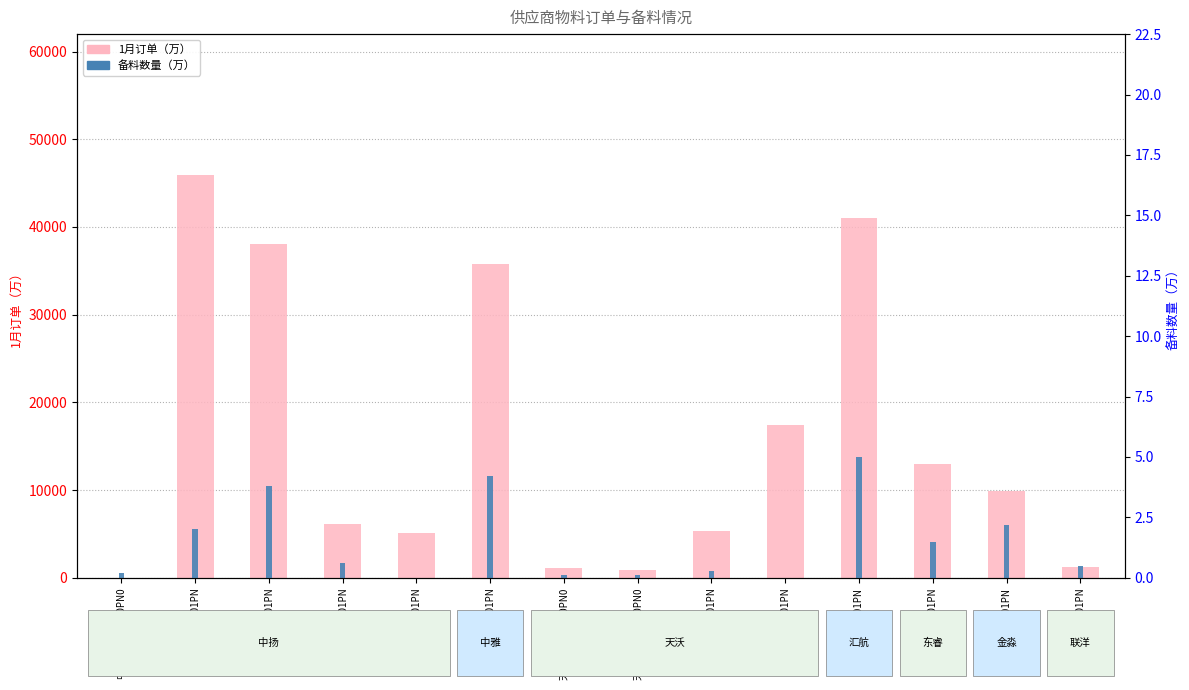

Which series has the largest range (max minus min)?

1月订单（万）